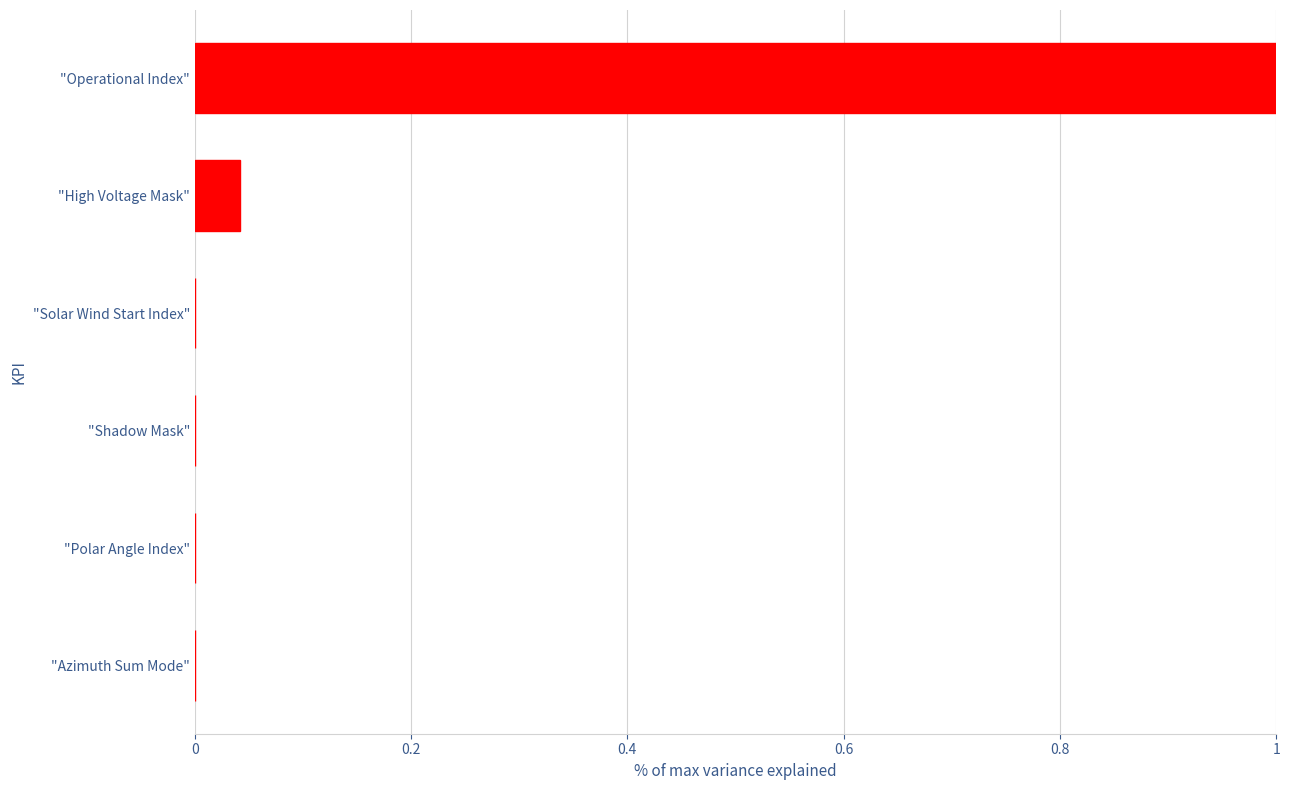

Between "Operational Index" and "Polar Angle Index", which is larger?

"Operational Index"